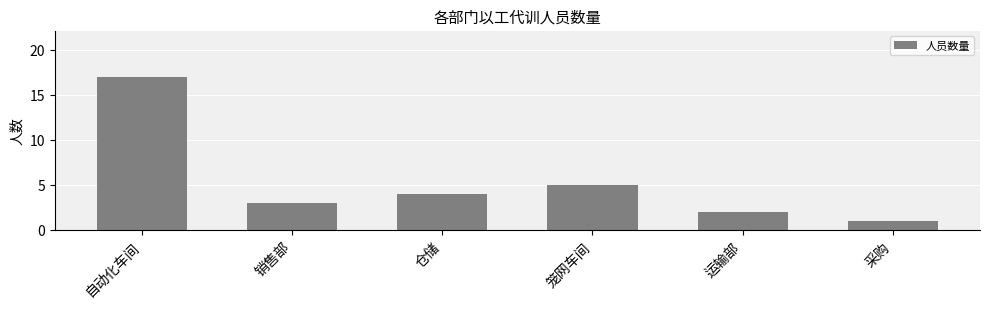

What is the ratio of the value at 采购 to the value at 自动化车间?

0.1